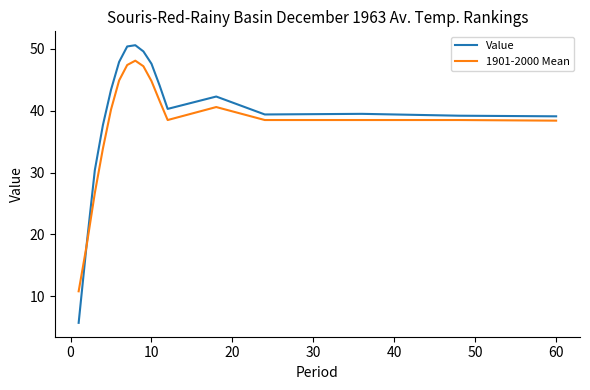

Which series has the widest spread of values?

Value